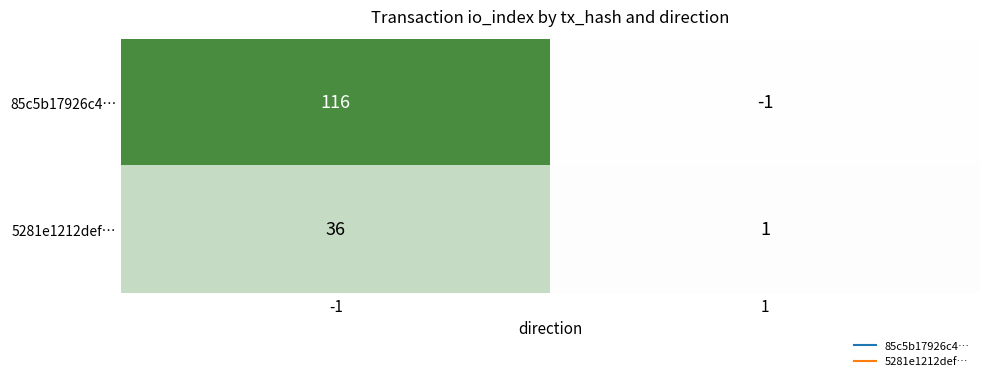

Rank the series by their maximum value, from highest to lowest.

85c5b17926c4…, 5281e1212def…